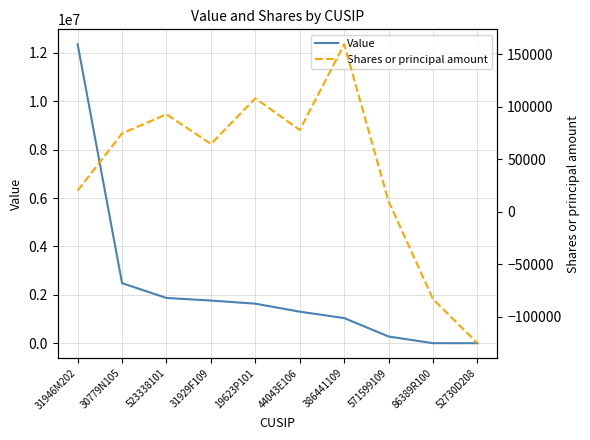

How many values in the Value series are below 1633000?

5